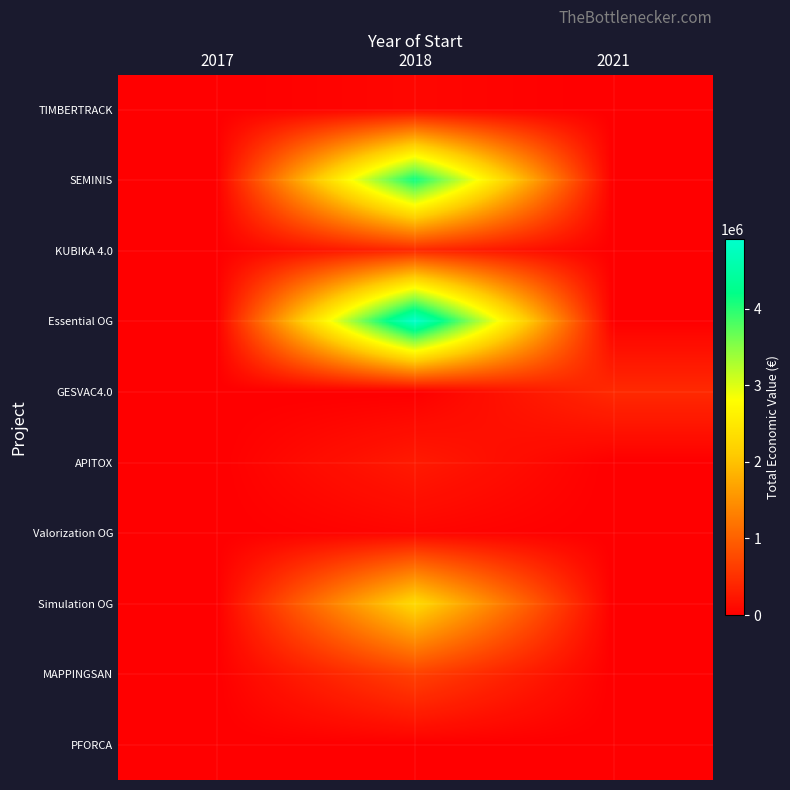

Reading left to right, list all the values displayed in this chart.

TIMBERTRACK: 2017=0	2018=75575	2021=0
SEMINIS: 2017=0	2018=4139393	2021=0
KUBIKA 4.0: 2017=0	2018=414788	2021=0
Essential OG: 2017=0	2018=4905702	2021=0
GESVAC4.0: 2017=0	2018=0	2021=430411
APITOX: 2017=0	2018=271552	2021=0
Valorization OG: 2017=0	2018=63660	2021=0
Simulation OG: 2017=0	2018=2296067	2021=0
MAPPINGSAN: 2017=0	2018=677425	2021=0
PFORCA: 2017=0	2018=0	2021=0